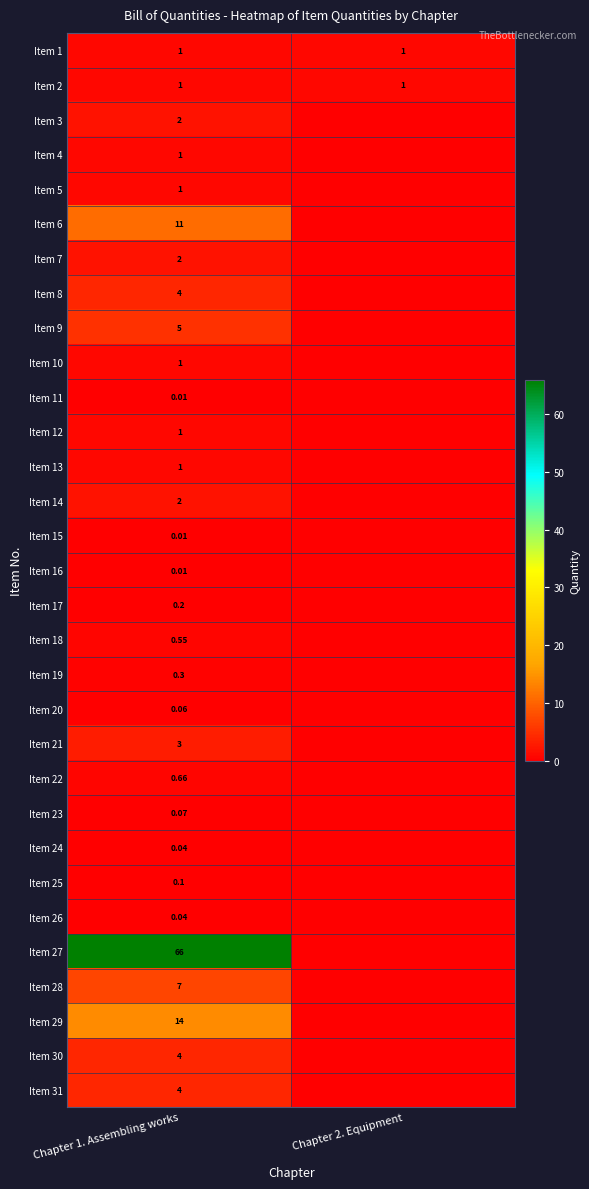

Which category has the lowest value in the Item 21 series?

Chapter 2. Equipment